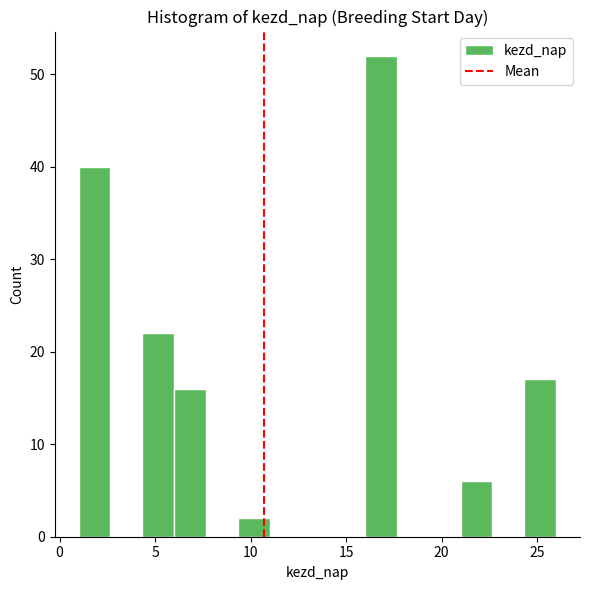

Around what value on the x-axis is the tallest bar? Give the approximate position of its centre, as read against the axis.

17.0